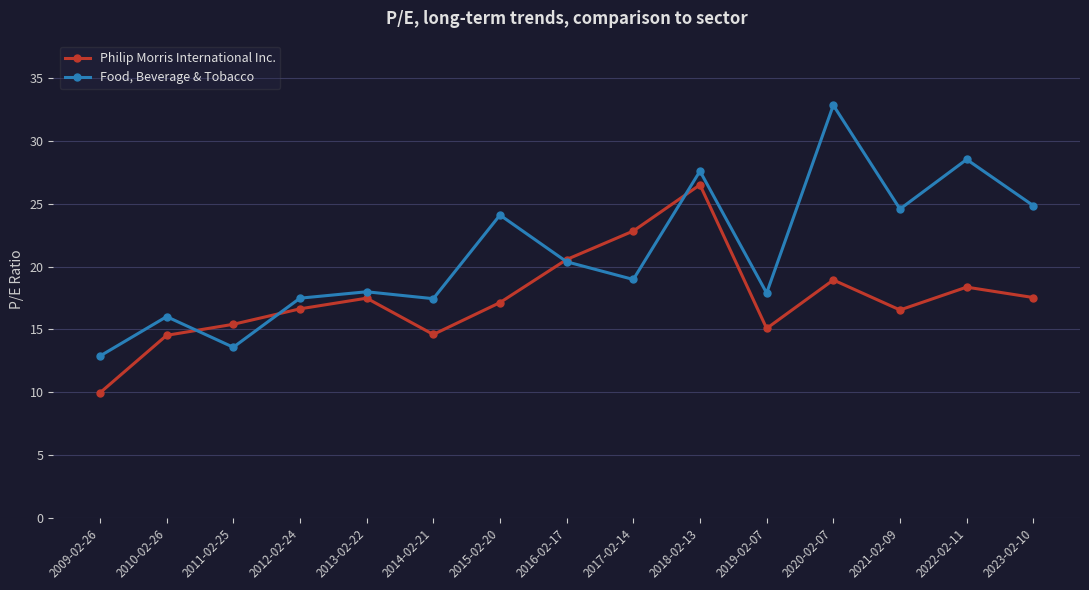

Which series ends up on top after the final intersection of Philip Morris International Inc. and Food, Beverage & Tobacco?

Food, Beverage & Tobacco